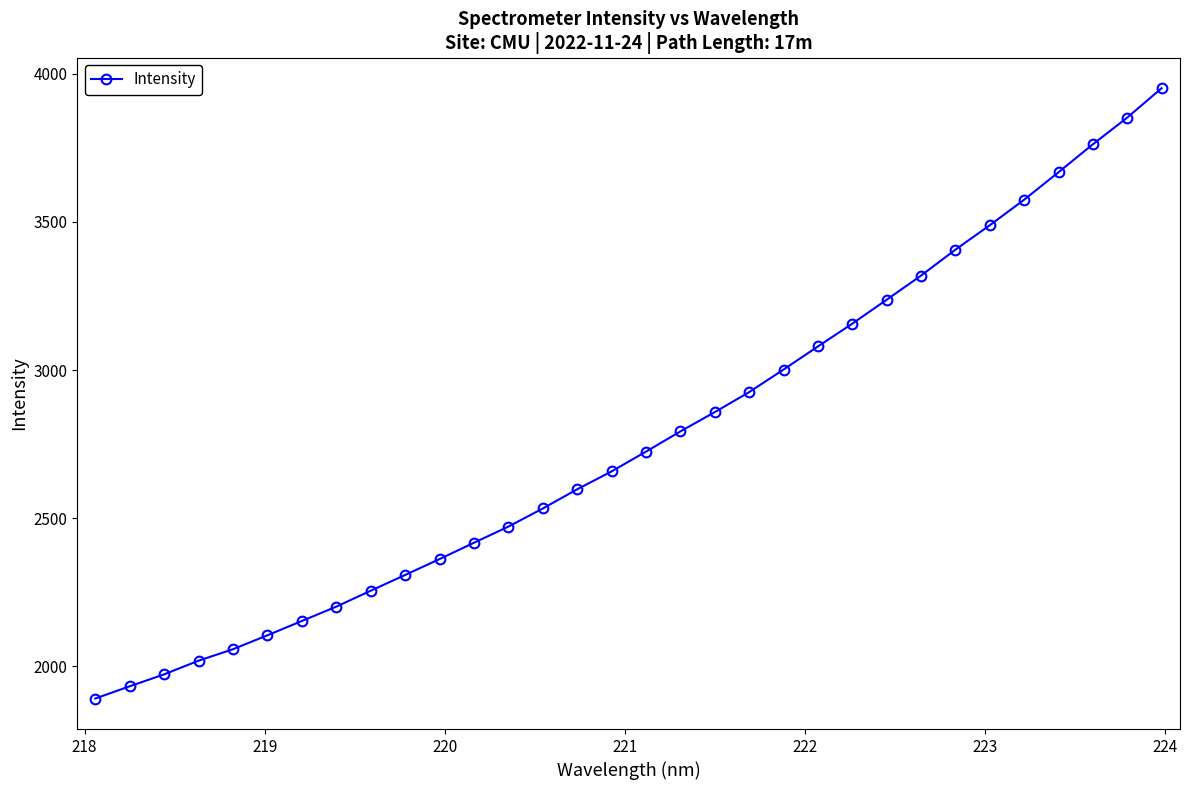

What is the smallest value displayed?

1891.6